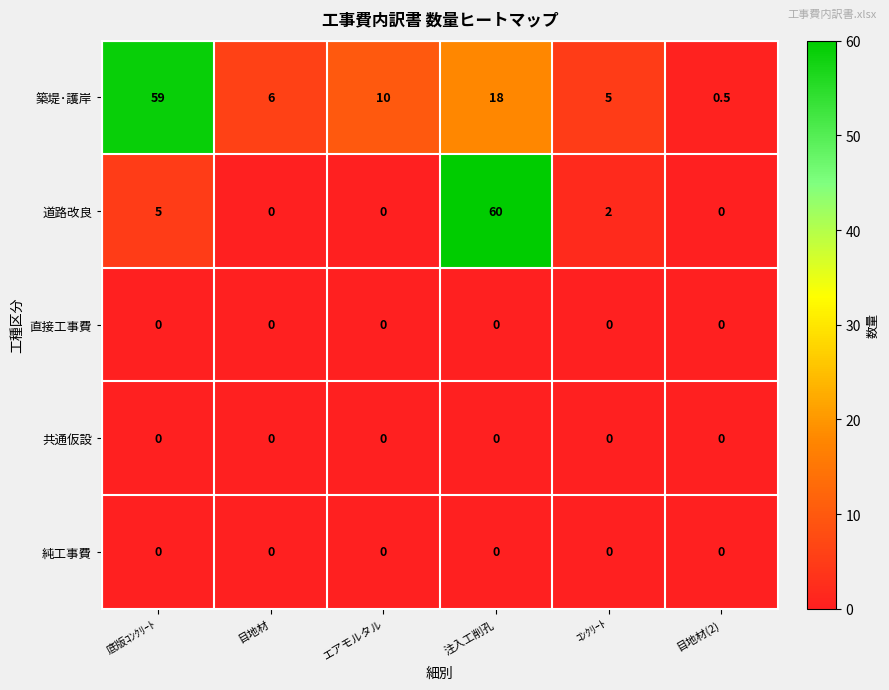

Count the number of data series in this chart.

5